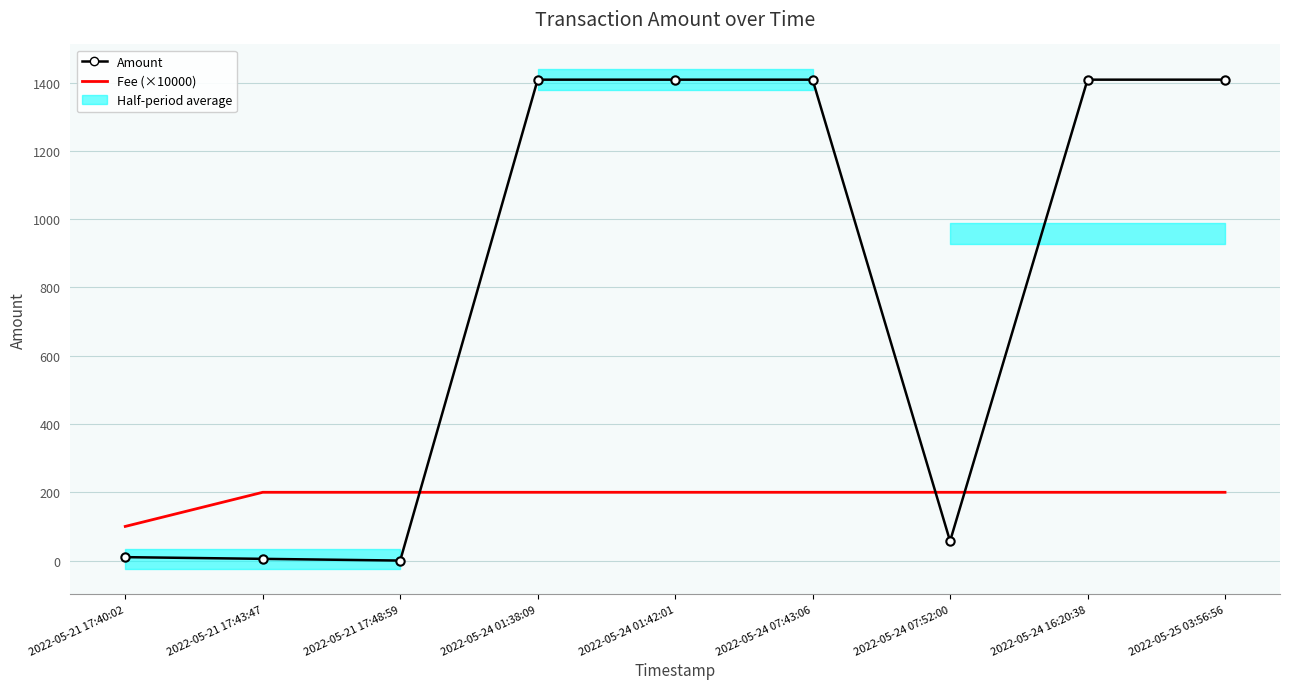

True or false: Fee (×10000) and Amount cross at least once.

True